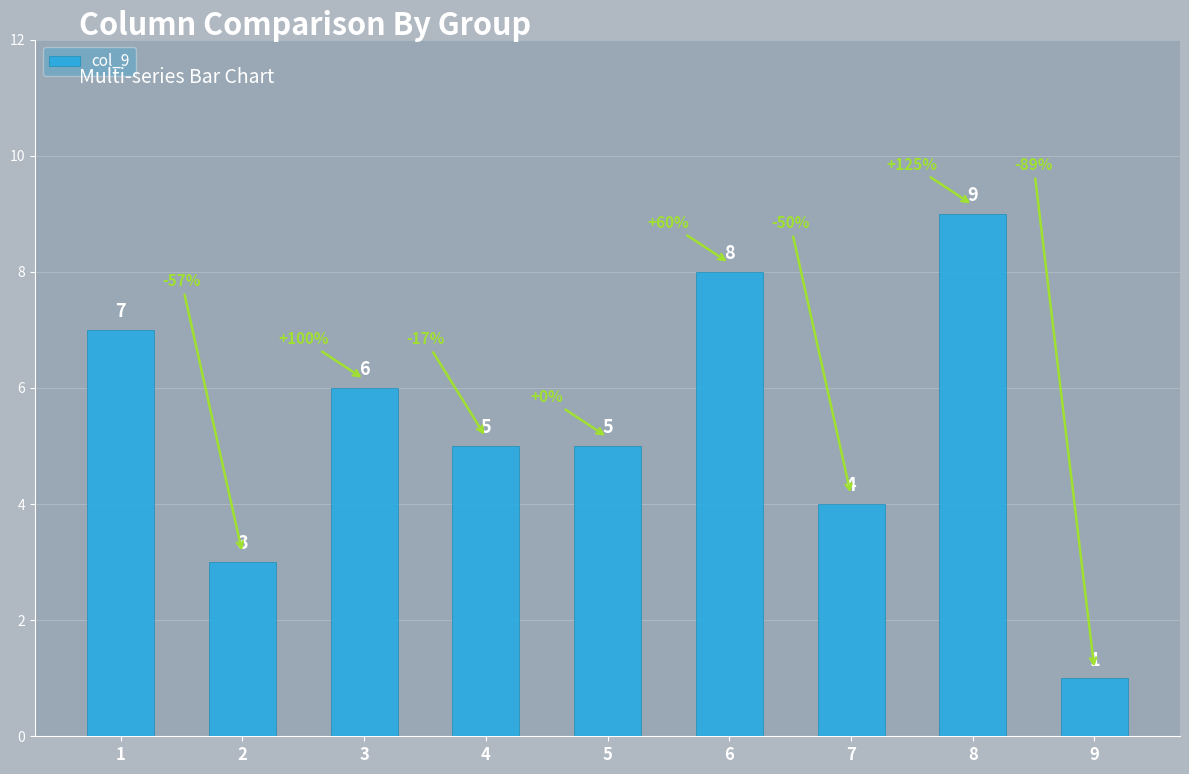

How many values are between 4 and 7?

5